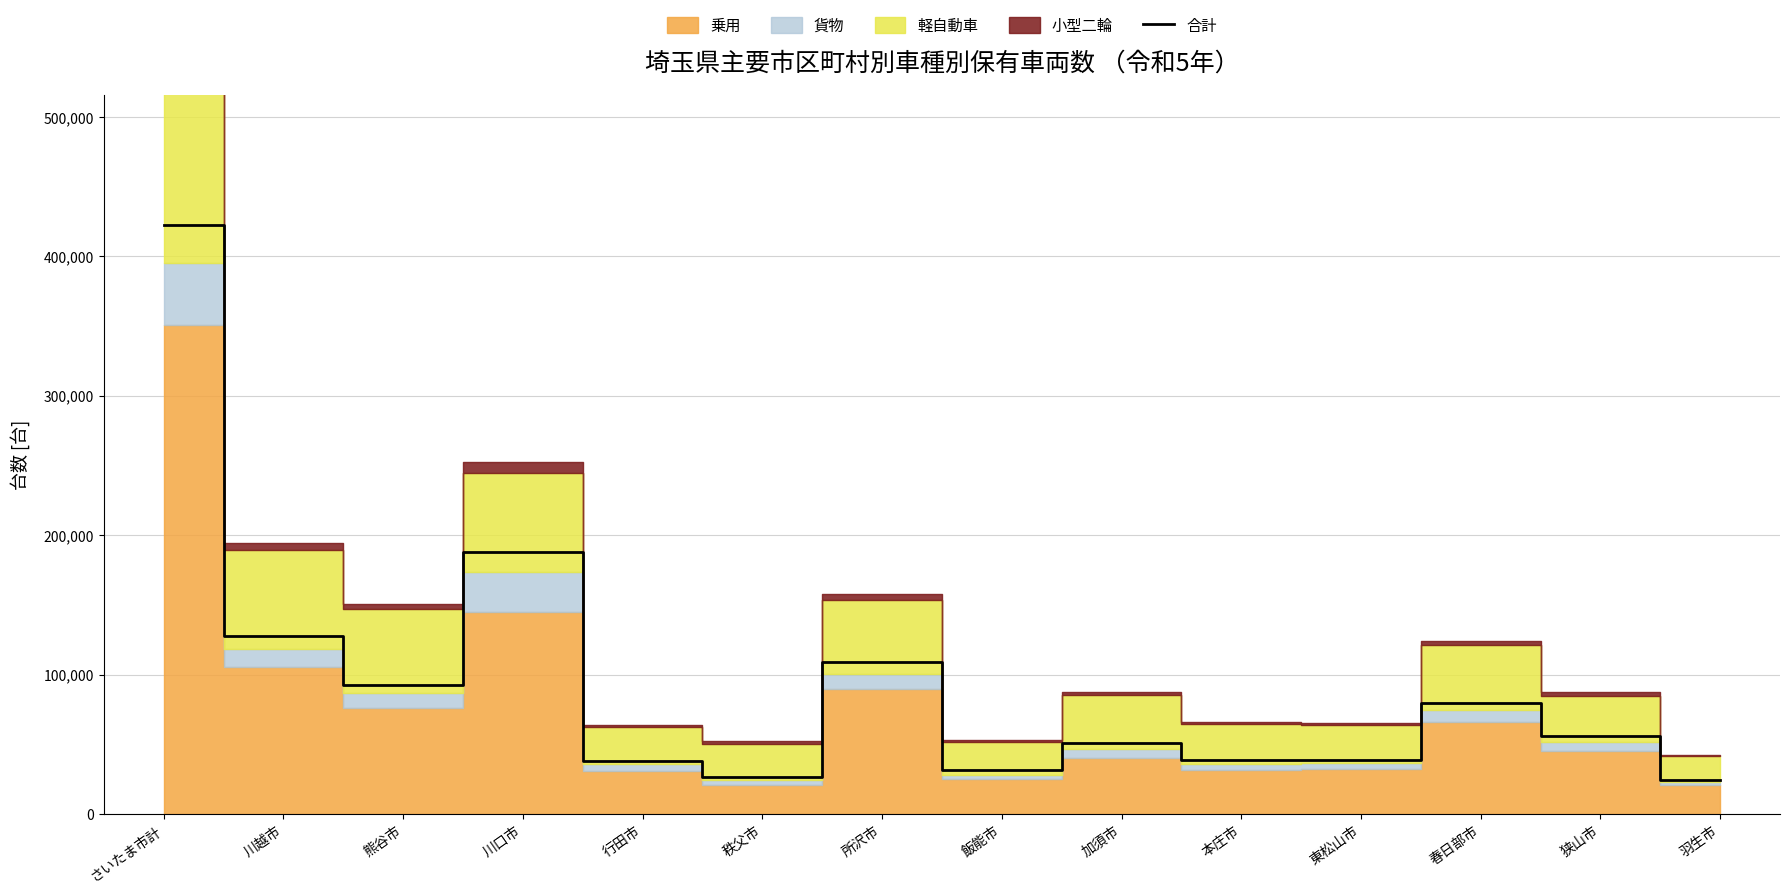

What is the ratio of the value at さいたま市計 to the value at 東松山市?

10.8